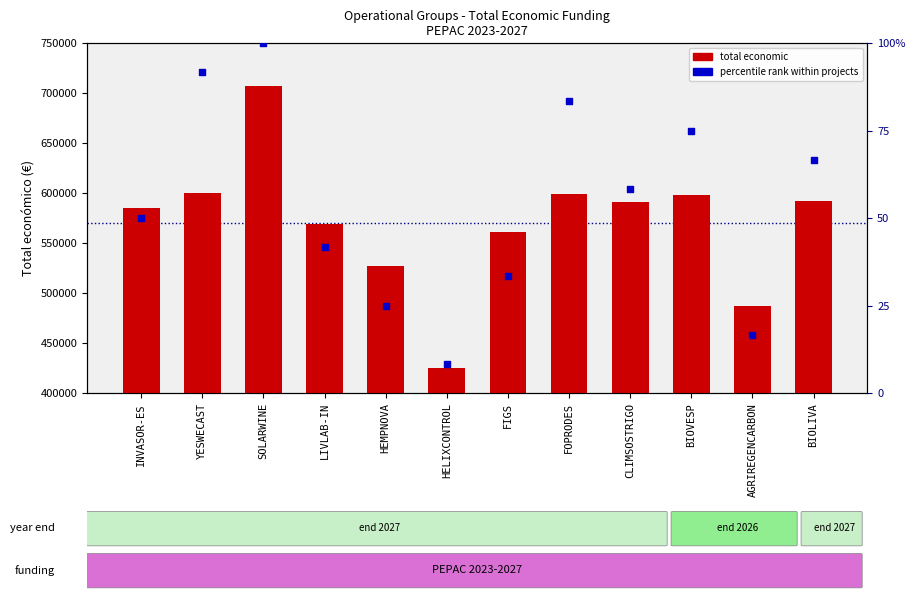

Which series has the largest Y range (max minus min)?

total economic